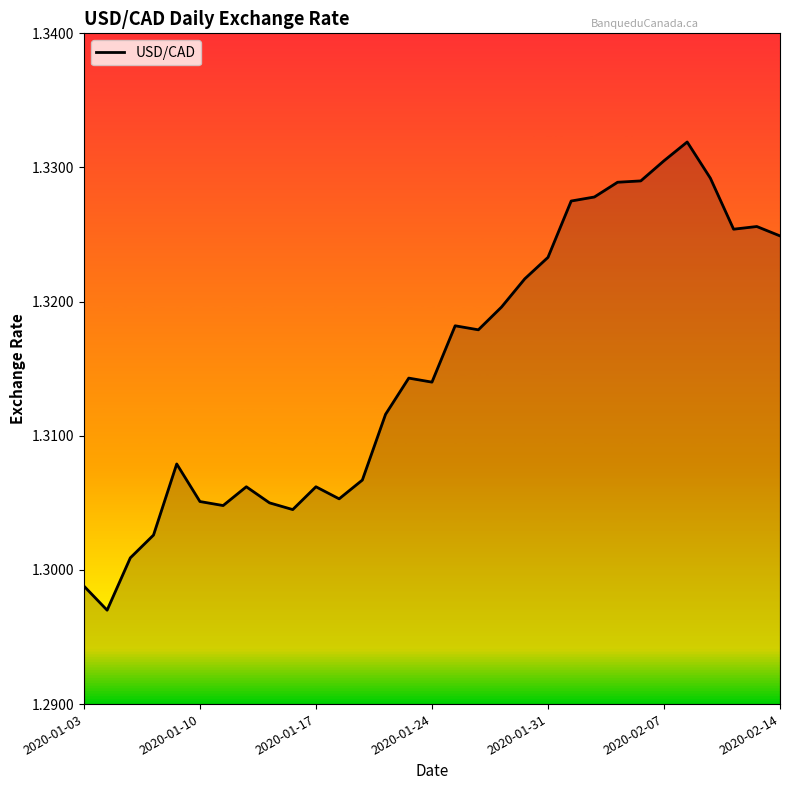

Reading left to right, transcribe all the data shown in this chart.

1.3	1.3	1.3	1.3	1.3	1.3	1.3	1.3	1.3	1.3	1.3	1.3	1.3	1.3	1.3	1.3	1.3	1.3	1.3	1.3	1.3	1.3	1.3	1.3	1.3	1.3	1.3	1.3	1.3	1.3	1.3